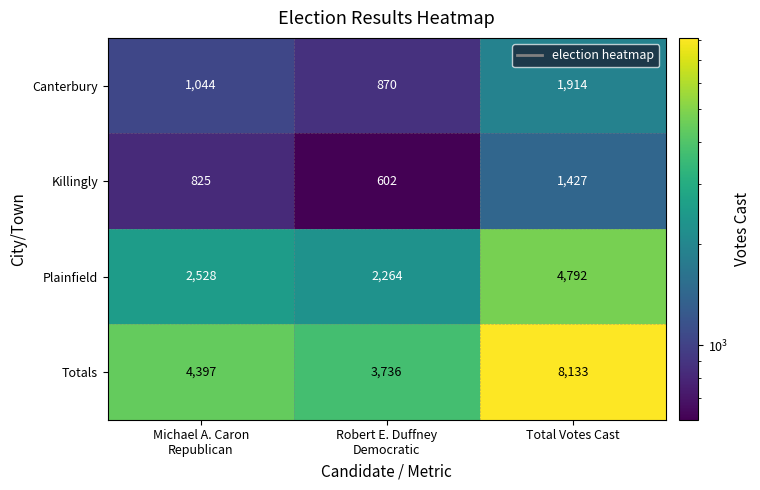

The Plainfield series shows 4792 at Total Votes Cast. True or false?

True